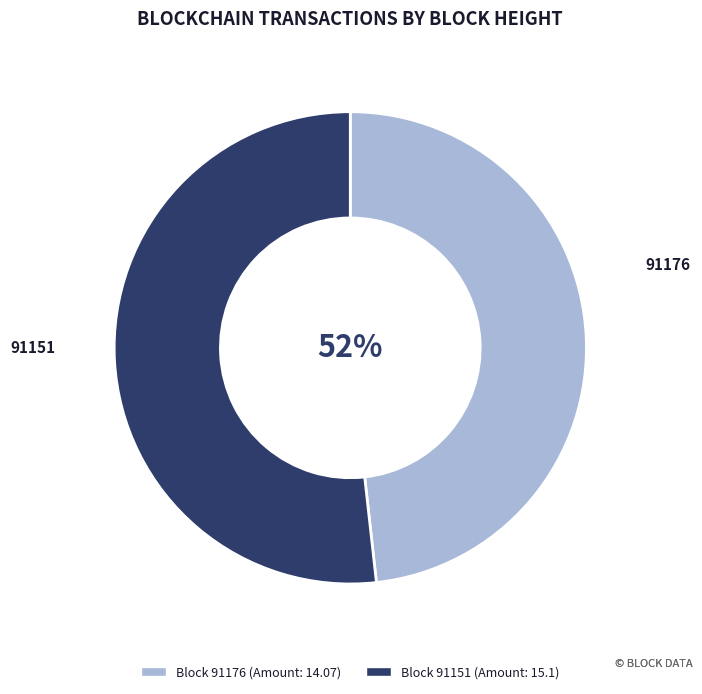

Does 91151 represent more than half of the total?

Yes